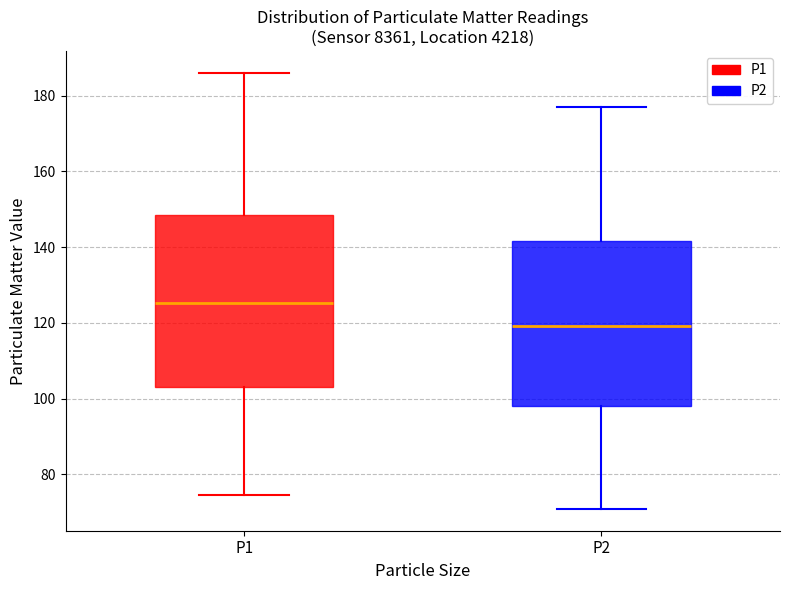

Reading left to right, transcribe this box plot: for each box, give where its median line is, the range the box spans, and where its two whiskers end, as read against the y-axis. The values are not printed on the chart, so give them approximately, as read against the axis.

P1: median 126, box 104 to 148, whiskers 74 to 186
P2: median 120, box 98 to 142, whiskers 70 to 178